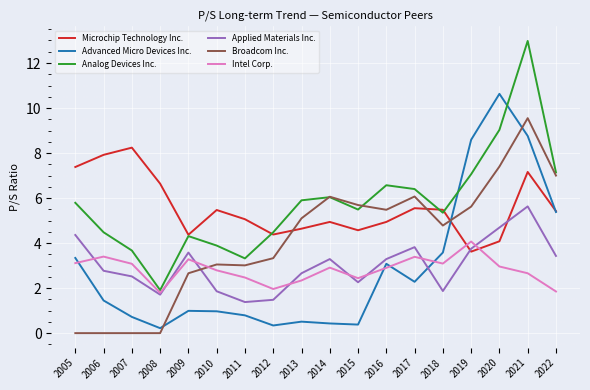

Does the chart display data point markers on the line(s)?

No